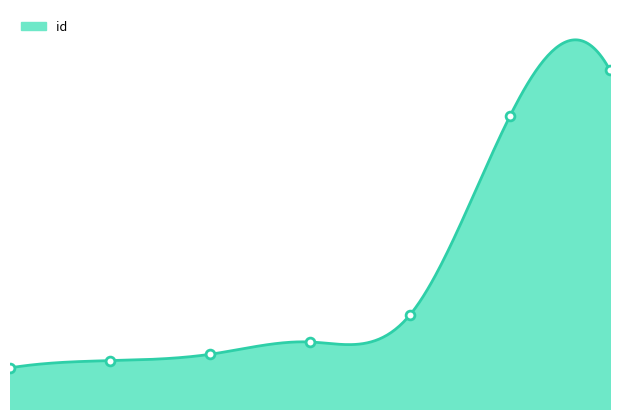

What is the change in value from 1 to 5?

+11894